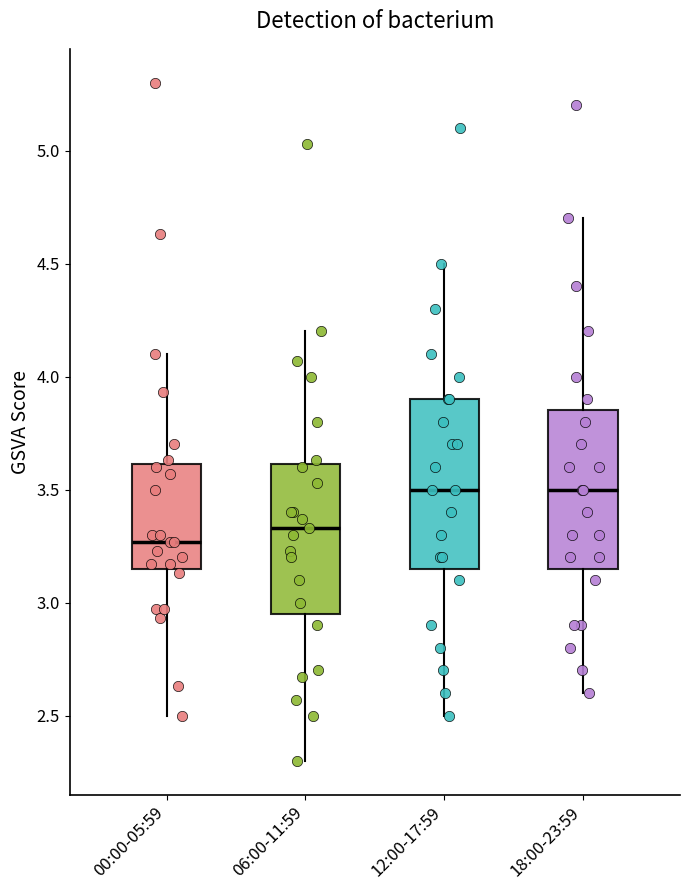

Reading left to right, transcribe this box plot: for each box, give where its median line is, the range the box spans, and where its two whiskers end, as read against the y-axis. The values are not printed on the chart, so give them approximately, as read against the axis.

00:00-05:59: median 3.25, box 3.15 to 3.60, whiskers 2.50 to 4.10
06:00-11:59: median 3.35, box 2.95 to 3.60, whiskers 2.30 to 4.20
12:00-17:59: median 3.50, box 3.15 to 3.90, whiskers 2.50 to 4.50
18:00-23:59: median 3.50, box 3.15 to 3.85, whiskers 2.60 to 4.70